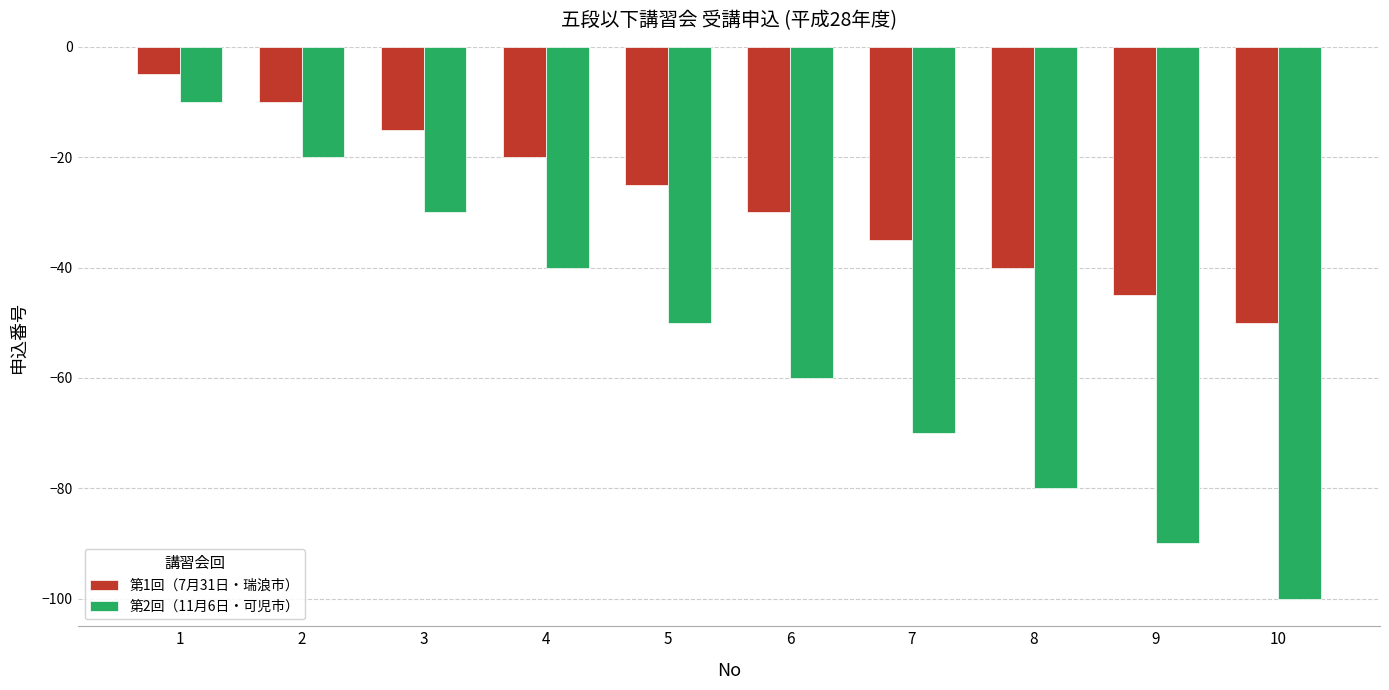

Which series has the largest total across all categories?

第1回（7月31日・瑞浪市）